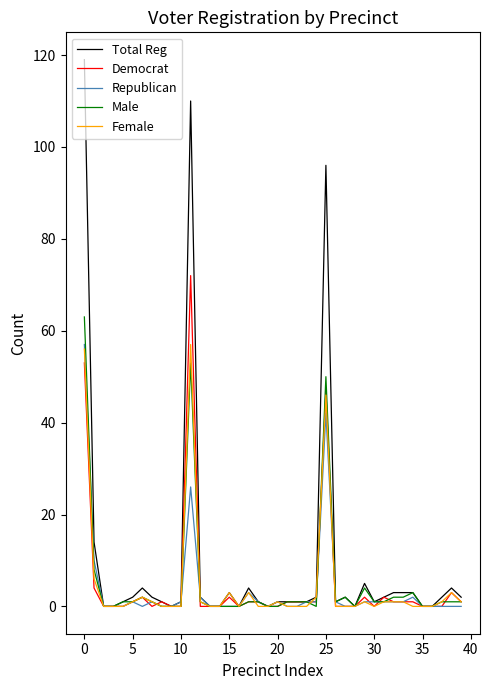

Which series has the widest spread of values?

Total Reg